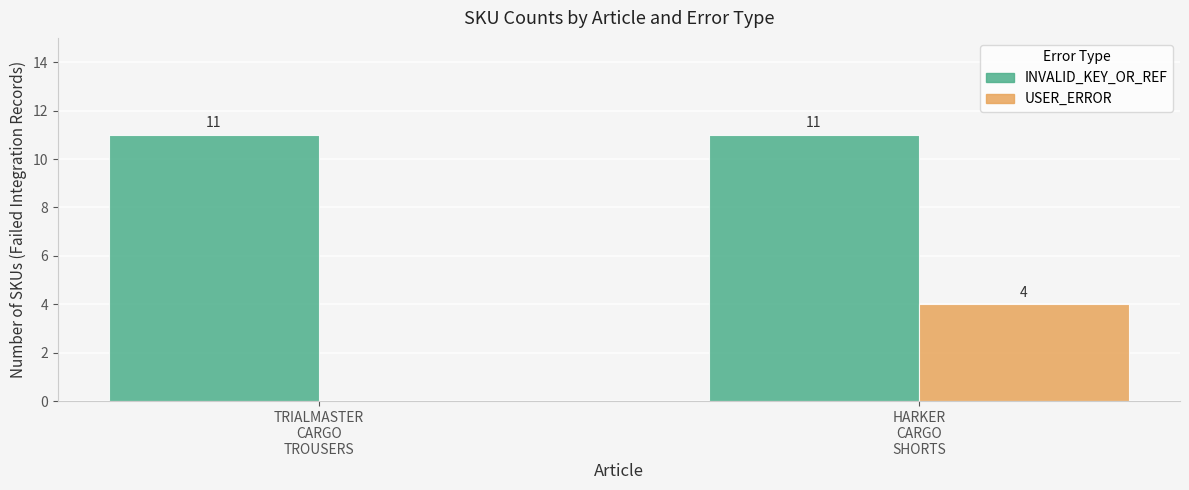

Does the chart contain stacked bars?

No